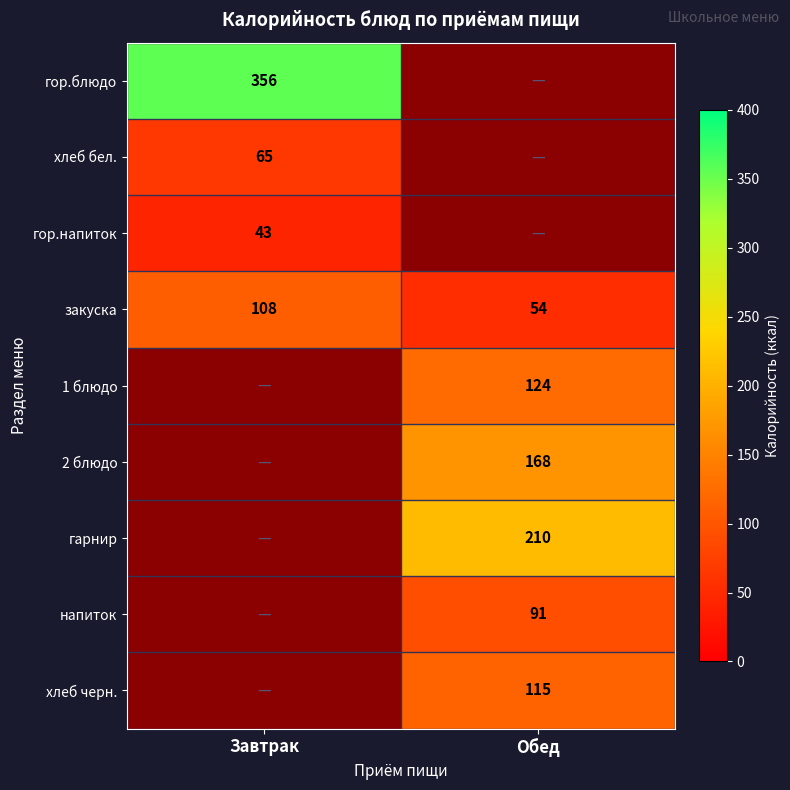

Is it true that гор.напиток equals 20.3 at Завтрак?

False